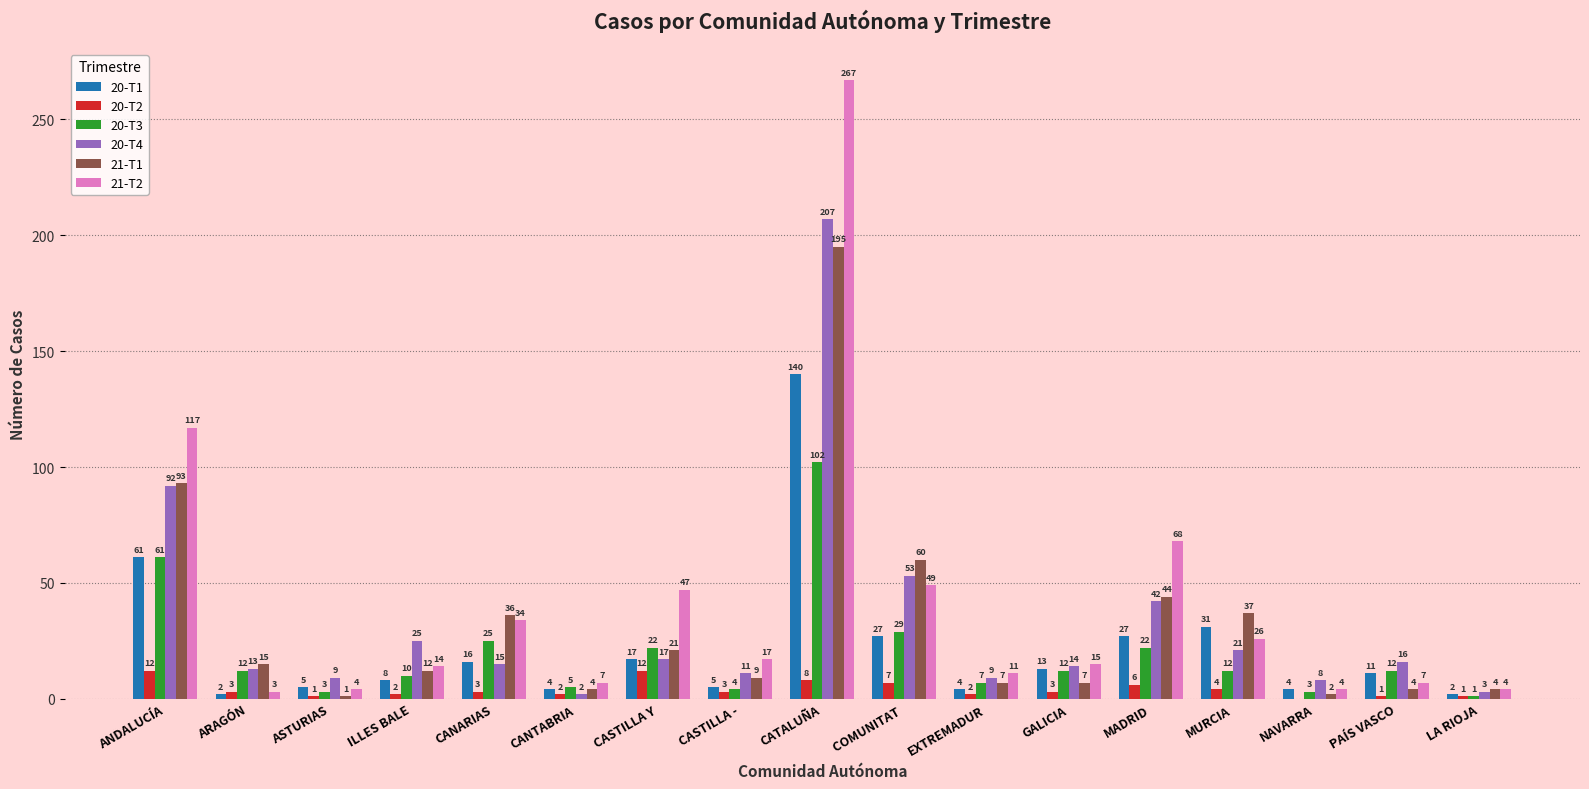

Count the number of data series in this chart.

6